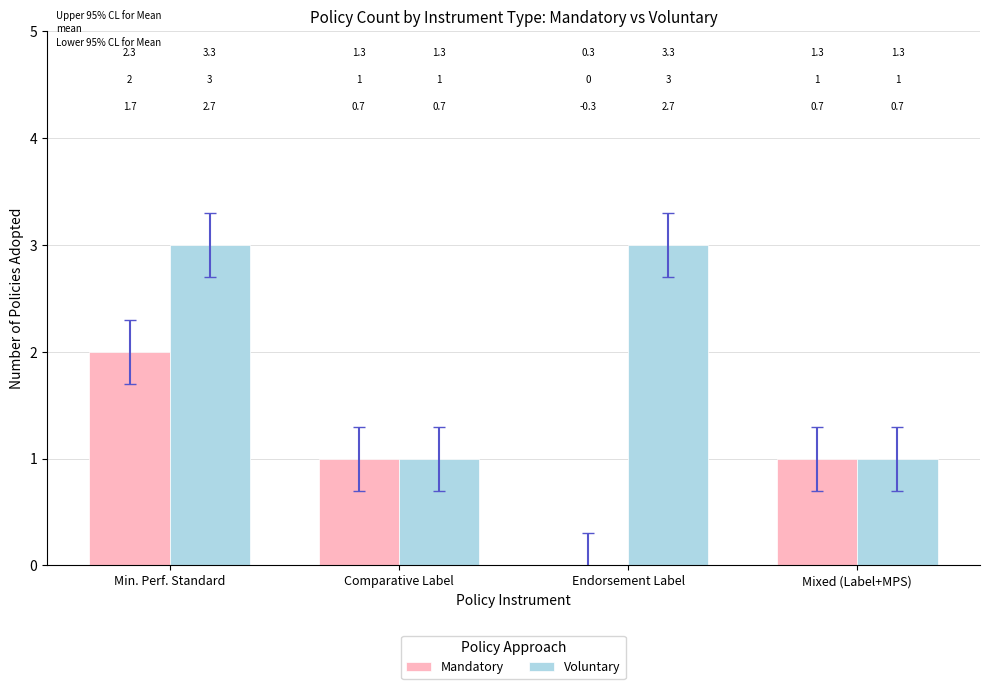

What are all the series names shown in the legend?

Mandatory, Voluntary